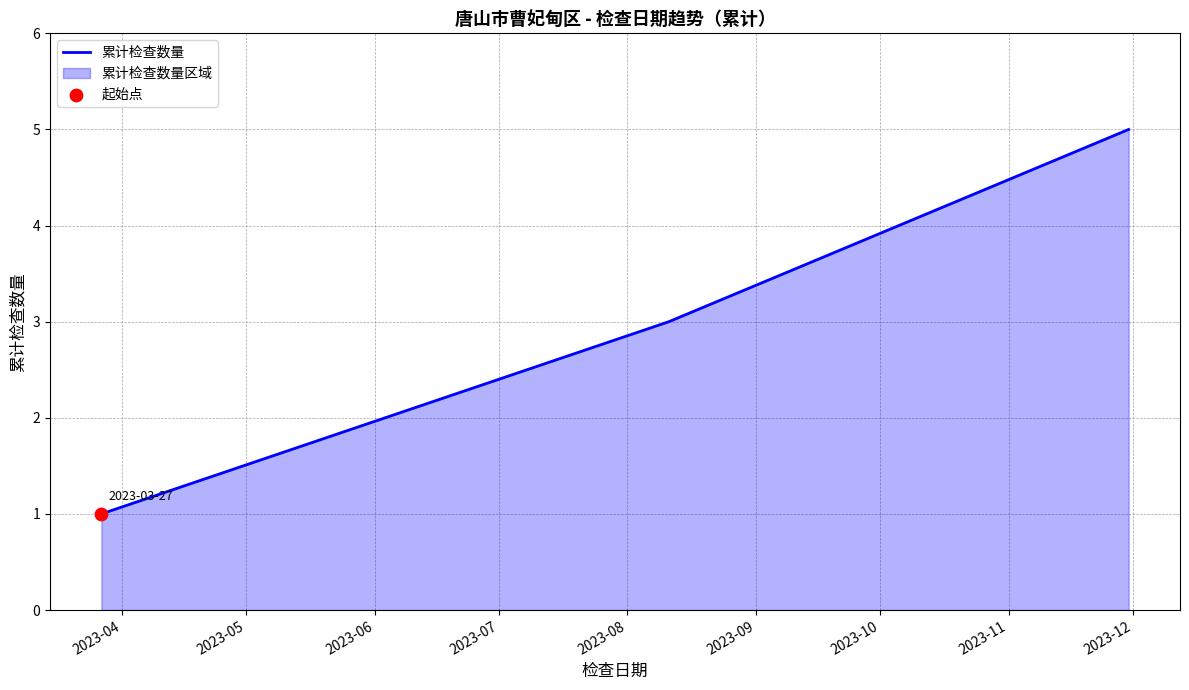

What is the greatest value displayed?

5